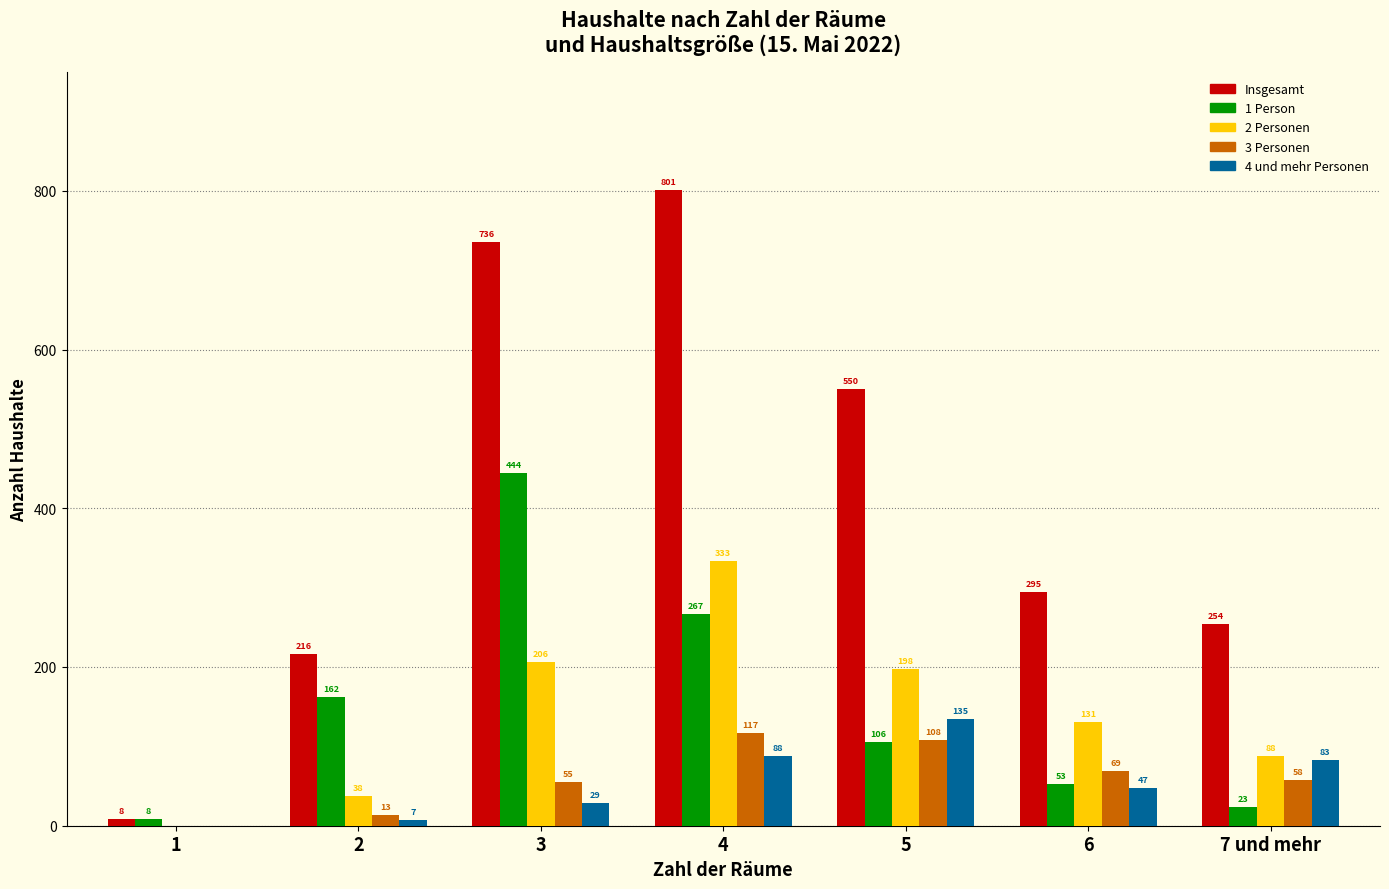

Reading left to right, list all the values displayed in this chart.

Insgesamt: 1=8	2=216	3=736	4=801	5=550	6=295	7 und mehr=254
1 Person: 1=8	2=162	3=444	4=267	5=106	6=53	7 und mehr=23
2 Personen: 1=0	2=38	3=206	4=333	5=198	6=131	7 und mehr=88
3 Personen: 1=0	2=13	3=55	4=117	5=108	6=69	7 und mehr=58
4 und mehr Personen: 1=0	2=7	3=29	4=88	5=135	6=47	7 und mehr=83